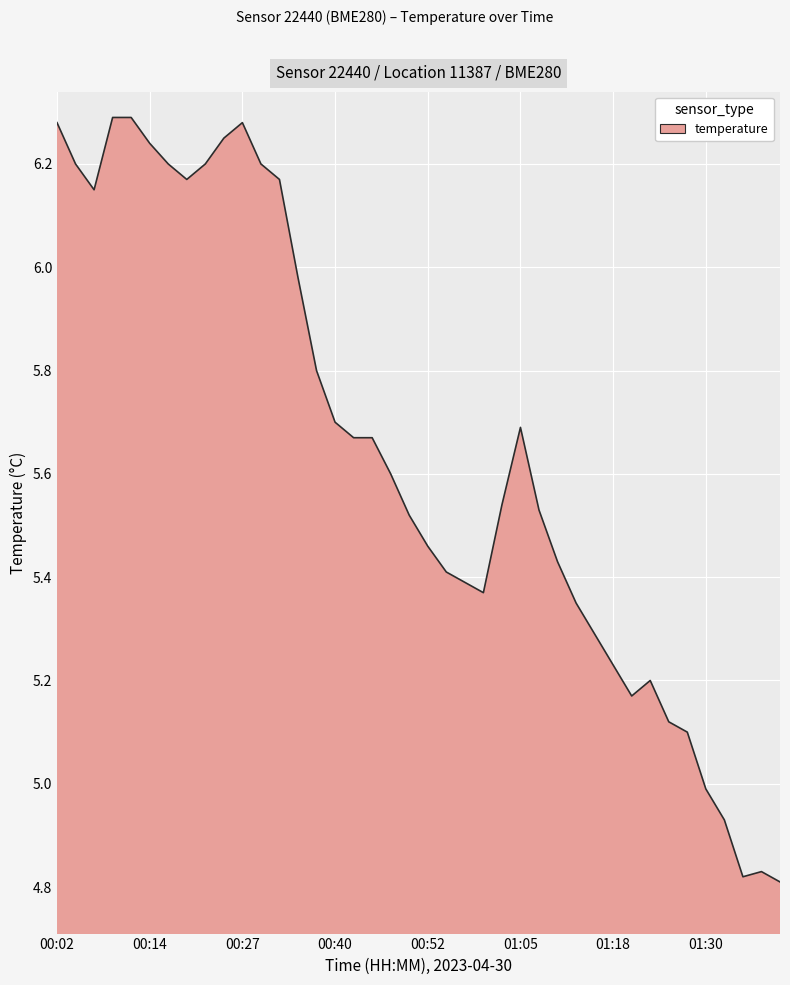

What is the difference between the maximum and minimum values?

1.5